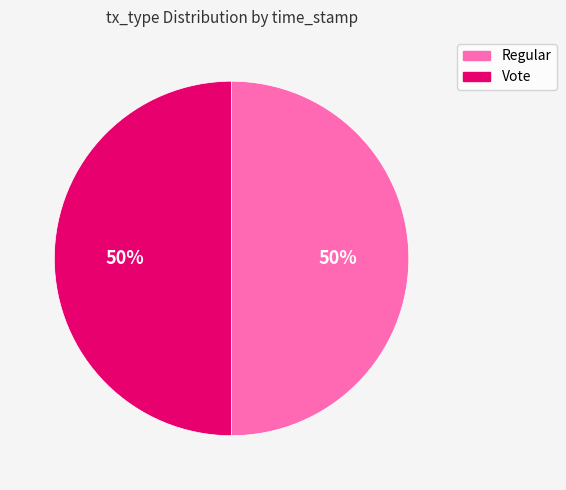

Is the sum of Regular and Vote greater than half?

Yes